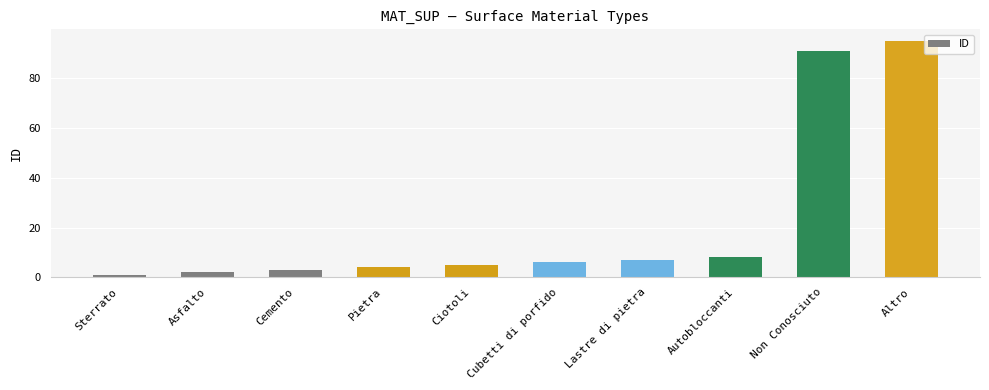

Which category has the lowest value across all series?

Sterrato